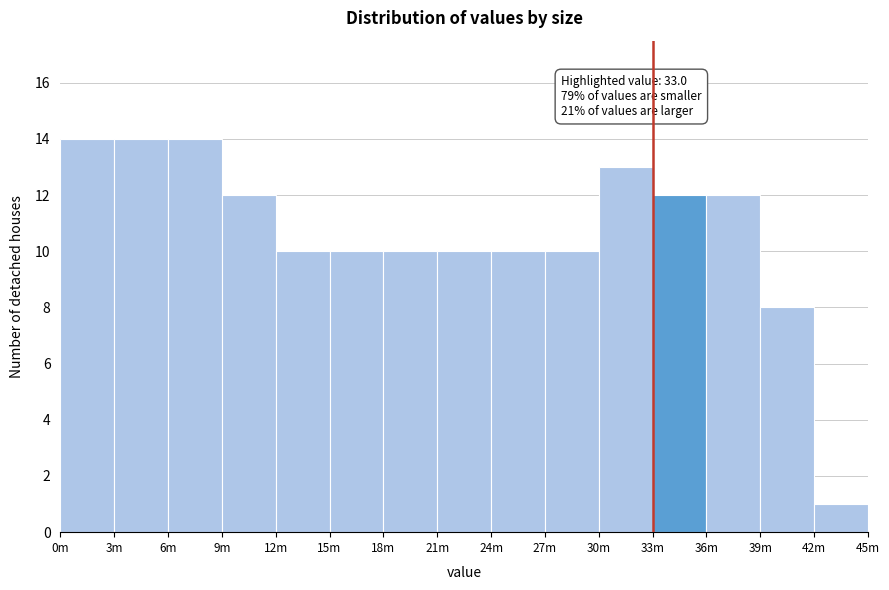

Reading left to right, list all the values displayed in this chart.

14	14	14	12	10	10	10	10	10	10	13	12	12	8	1